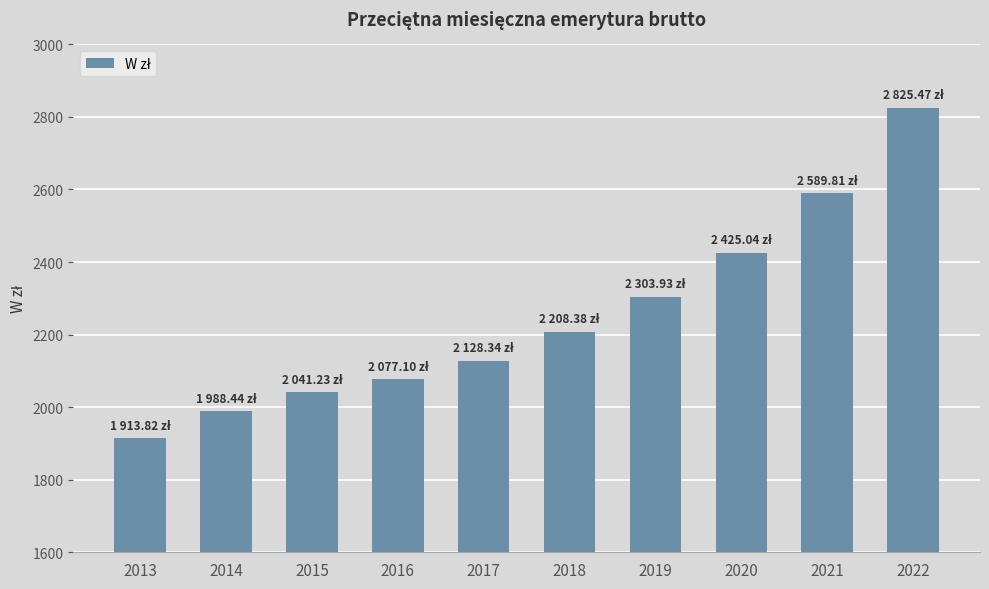

The value at 2015 is 1037.3. True or false?

False